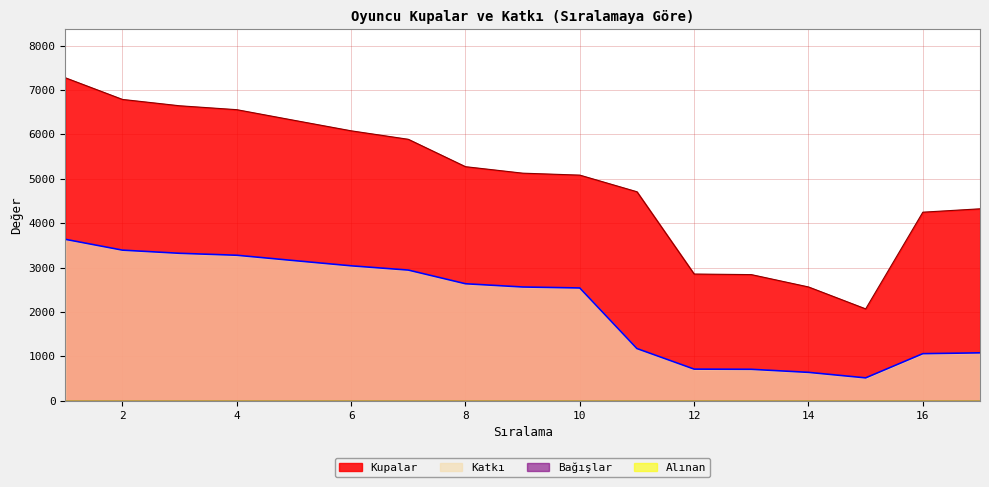

Is the value of Kupalar at 14 greater than the value of Katkı at 7?

No